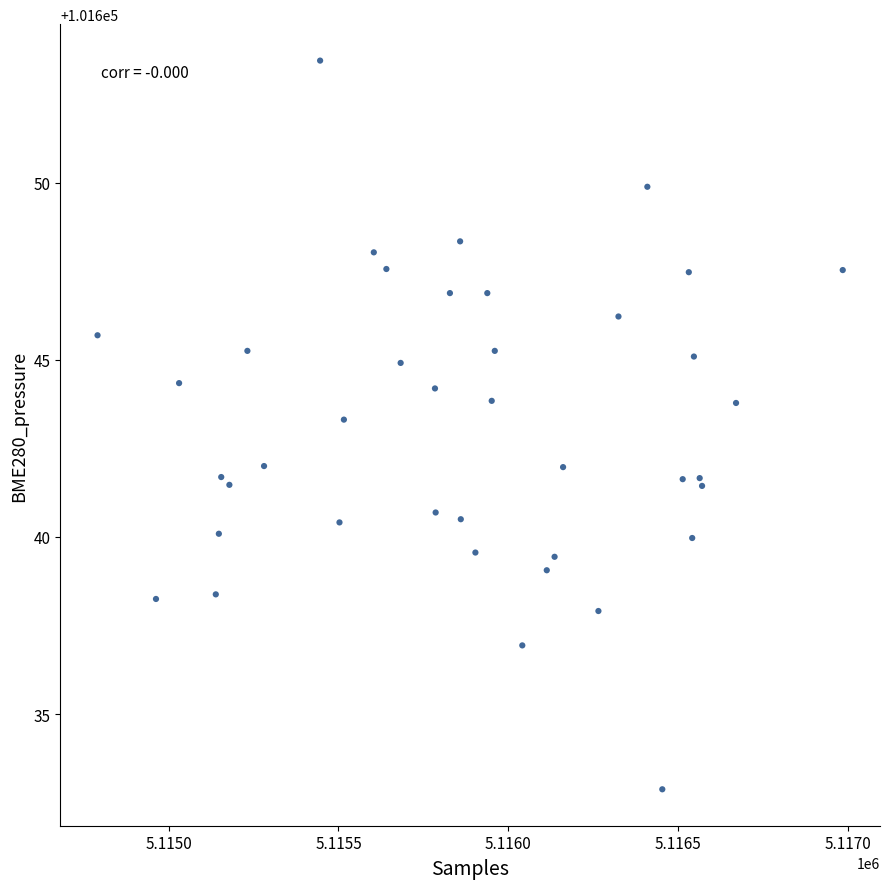

What Y value in the scatter plot is closest to 101643?

101643.3